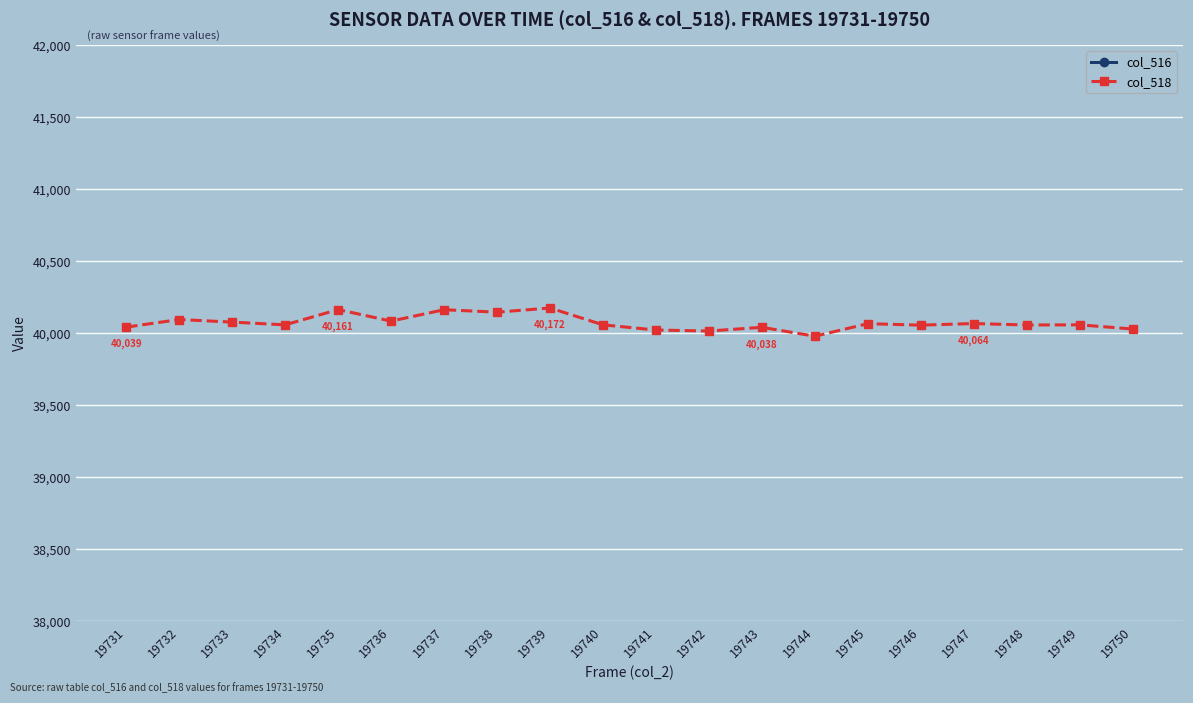

Is the value of col_518 at 19732 greater than the value of col_516 at 19748?

Yes